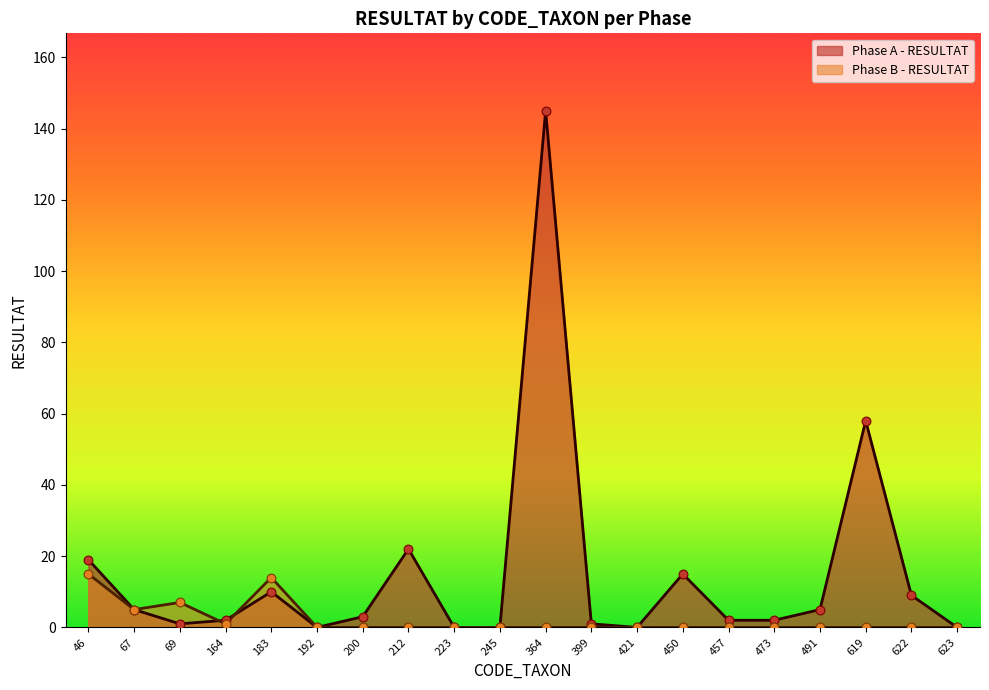

Is the value of Phase A - RESULTAT at 421 greater than the value of Phase B - RESULTAT at 364?

No